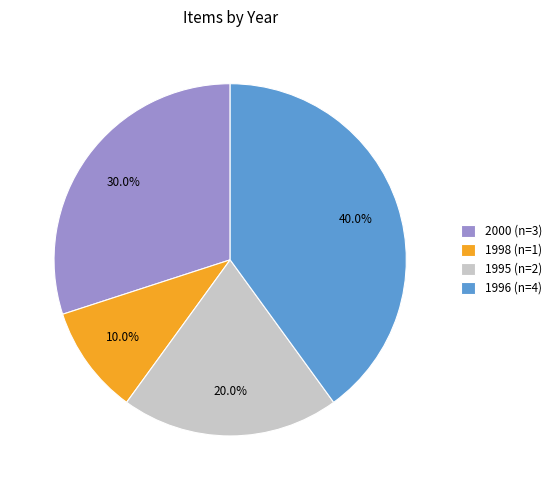

Is 1998 (n=1) the majority of the pie?

No